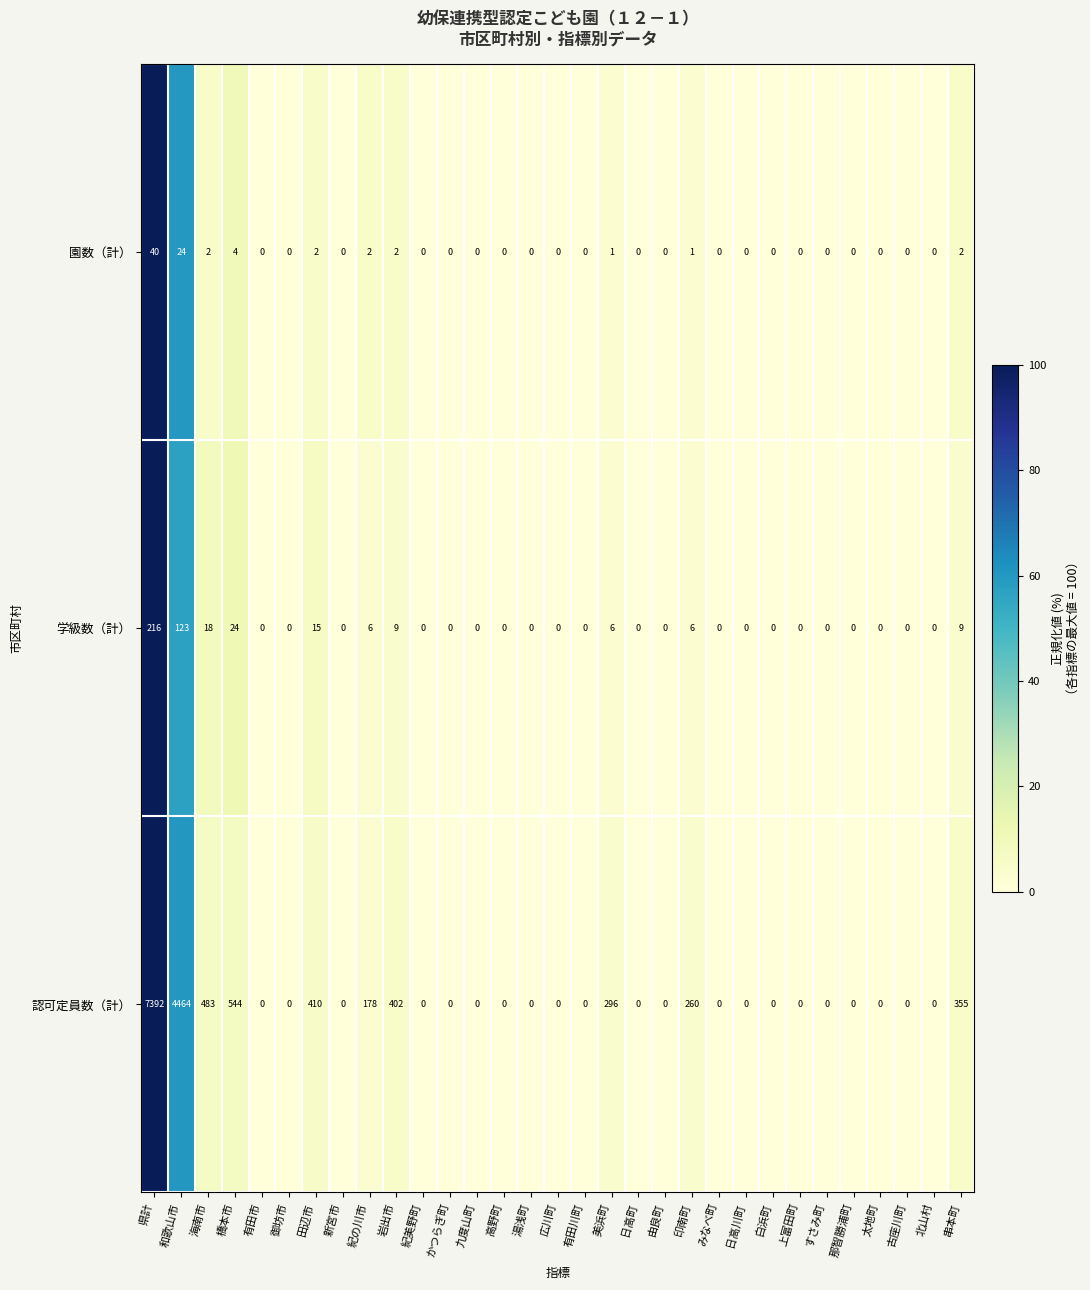

Which series has the largest total across all categories?

認可定員数（計）